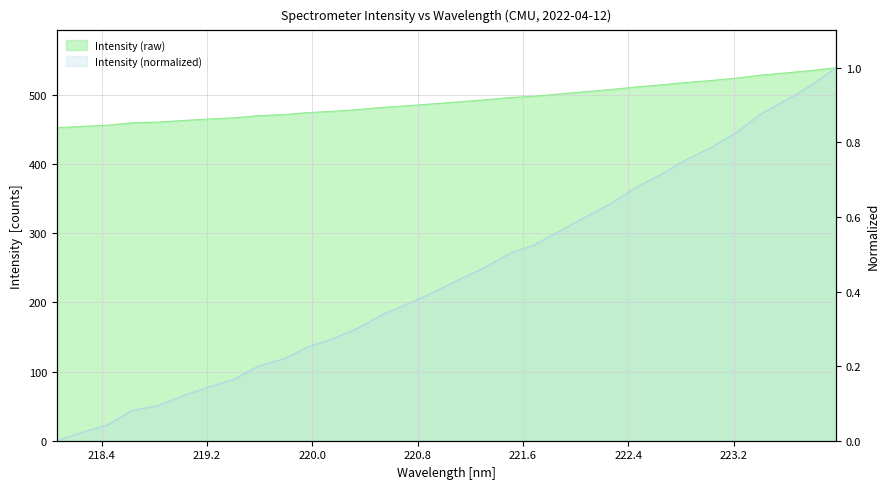

Which category has the lowest value across all series?

218.0596